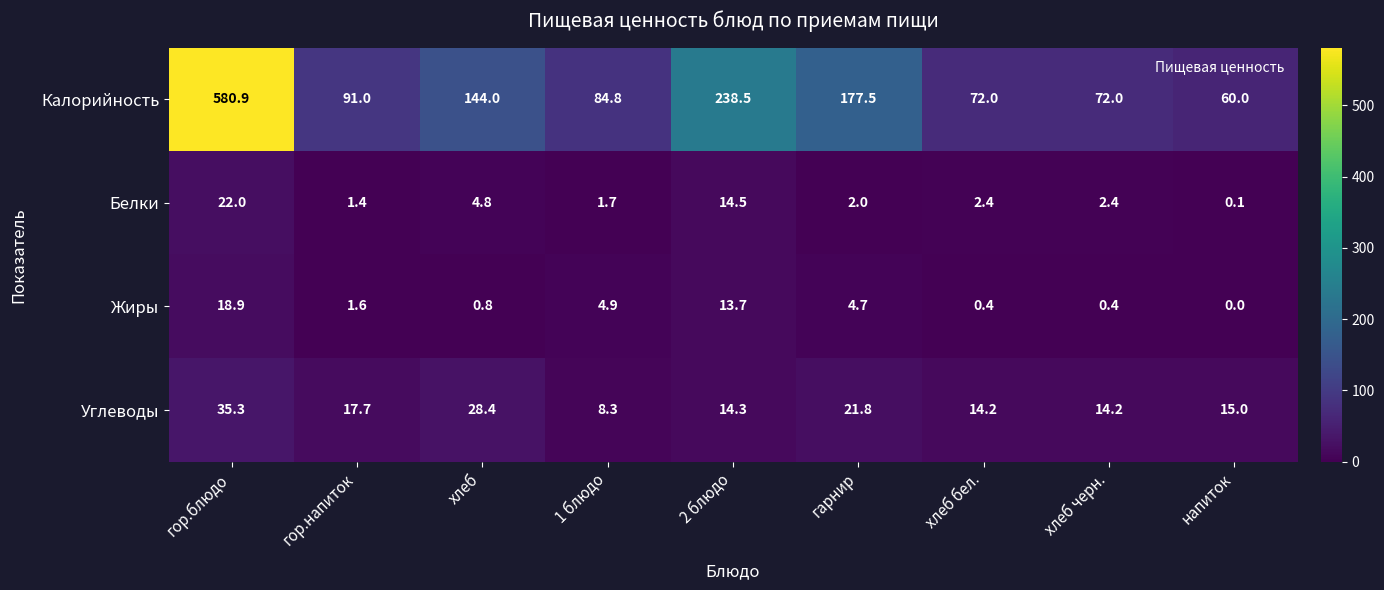

What is the sum of the Жиры values at напиток and 1 блюдо?

4.9